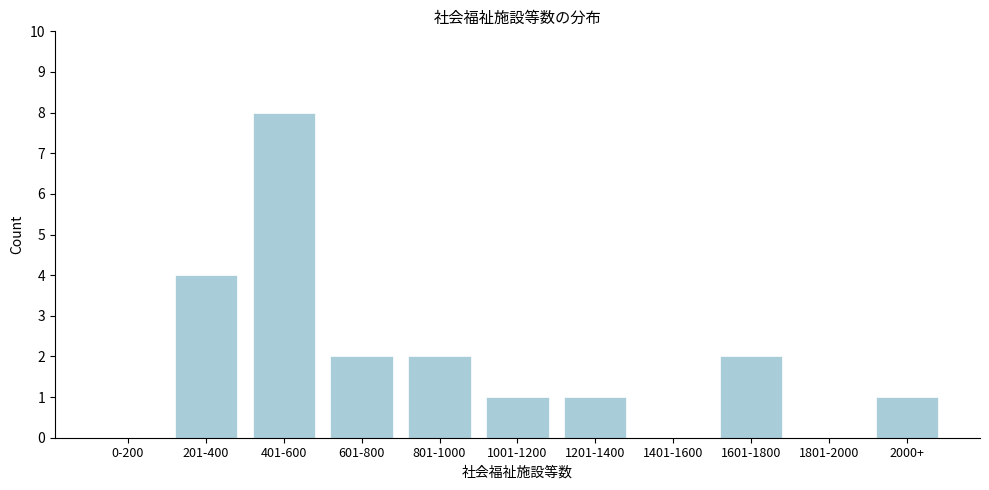

Reading left to right, extract all data points from this chart.

0-200=0	201-400=4	401-600=8	601-800=2	801-1000=2	1001-1200=1	1201-1400=1	1401-1600=0	1601-1800=2	1801-2000=0	2000+=1